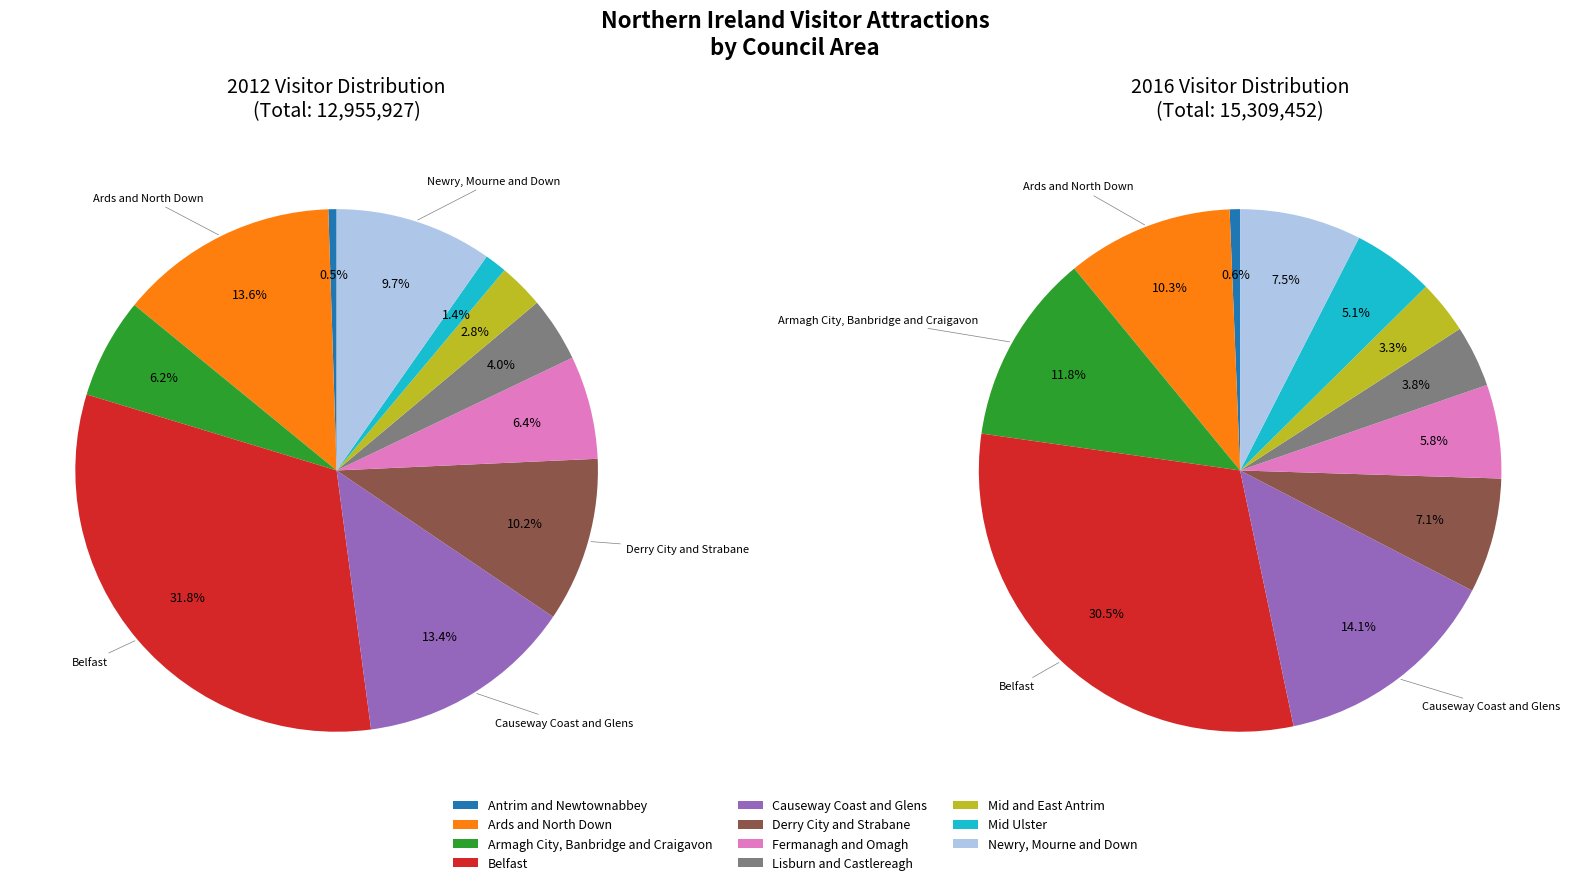

To the nearest percent, what portion does Antrim and Newtownabbey represent?

1%